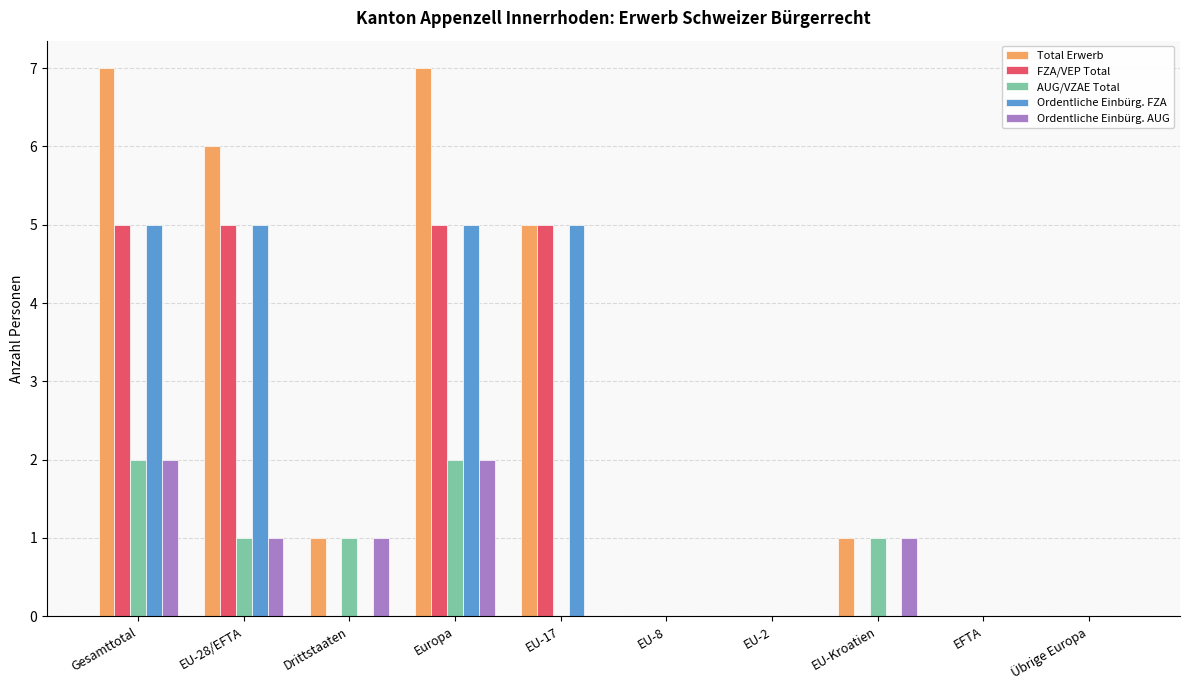

Is it true that AUG/VZAE Total equals -1 at Übrige Europa?

False